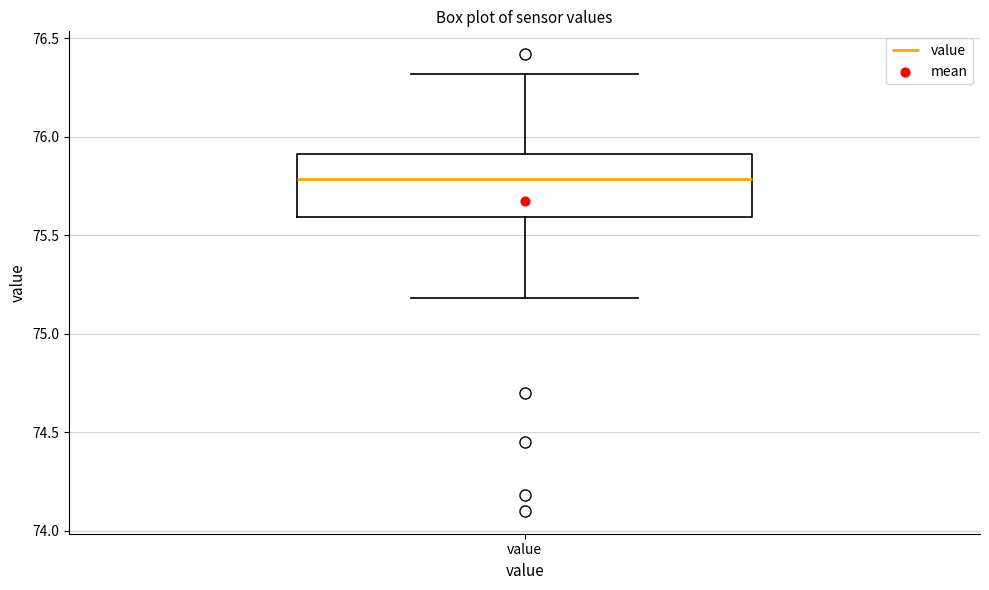

Read this box plot against the y-axis: the position of the median line, the range covered by the box, and the ends of both whiskers. The values are not printed on the chart, so give them approximately, as read against the axis.

median 75.8, box 75.6 to 75.9, whiskers 75.2 to 76.3